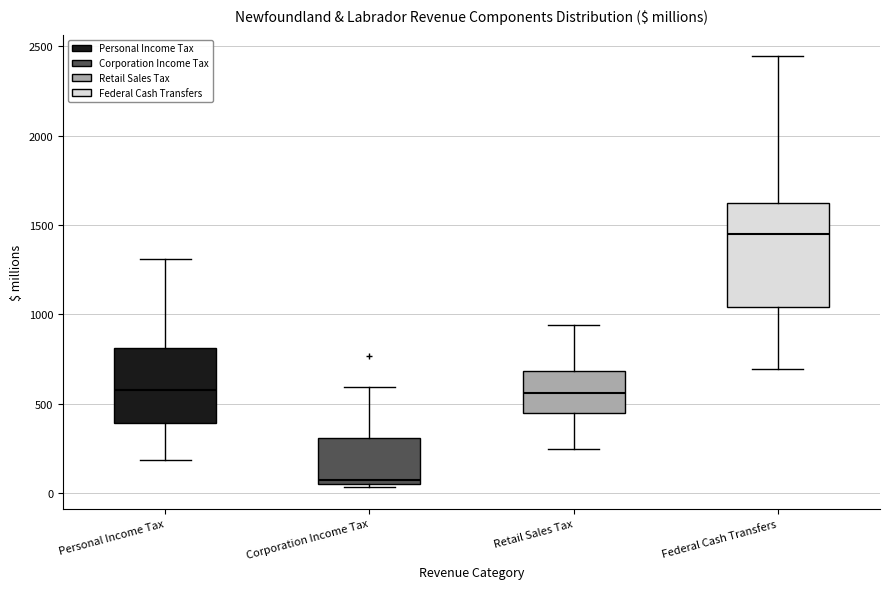

Reading left to right, transcribe this box plot: for each box, give where its median line is, the range the box spans, and where its two whiskers end, as read against the y-axis. The values are not printed on the chart, so give them approximately, as read against the axis.

Personal Income Tax: median 600, box 400 to 800, whiskers 200 to 1300
Corporation Income Tax: median 50 (just above the box's lower edge), box 50 to 300, whiskers 50 (just below the box's lower edge) to 600
Retail Sales Tax: median 550, box 450 to 700, whiskers 250 to 950
Federal Cash Transfers: median 1450, box 1050 to 1600, whiskers 700 to 2450